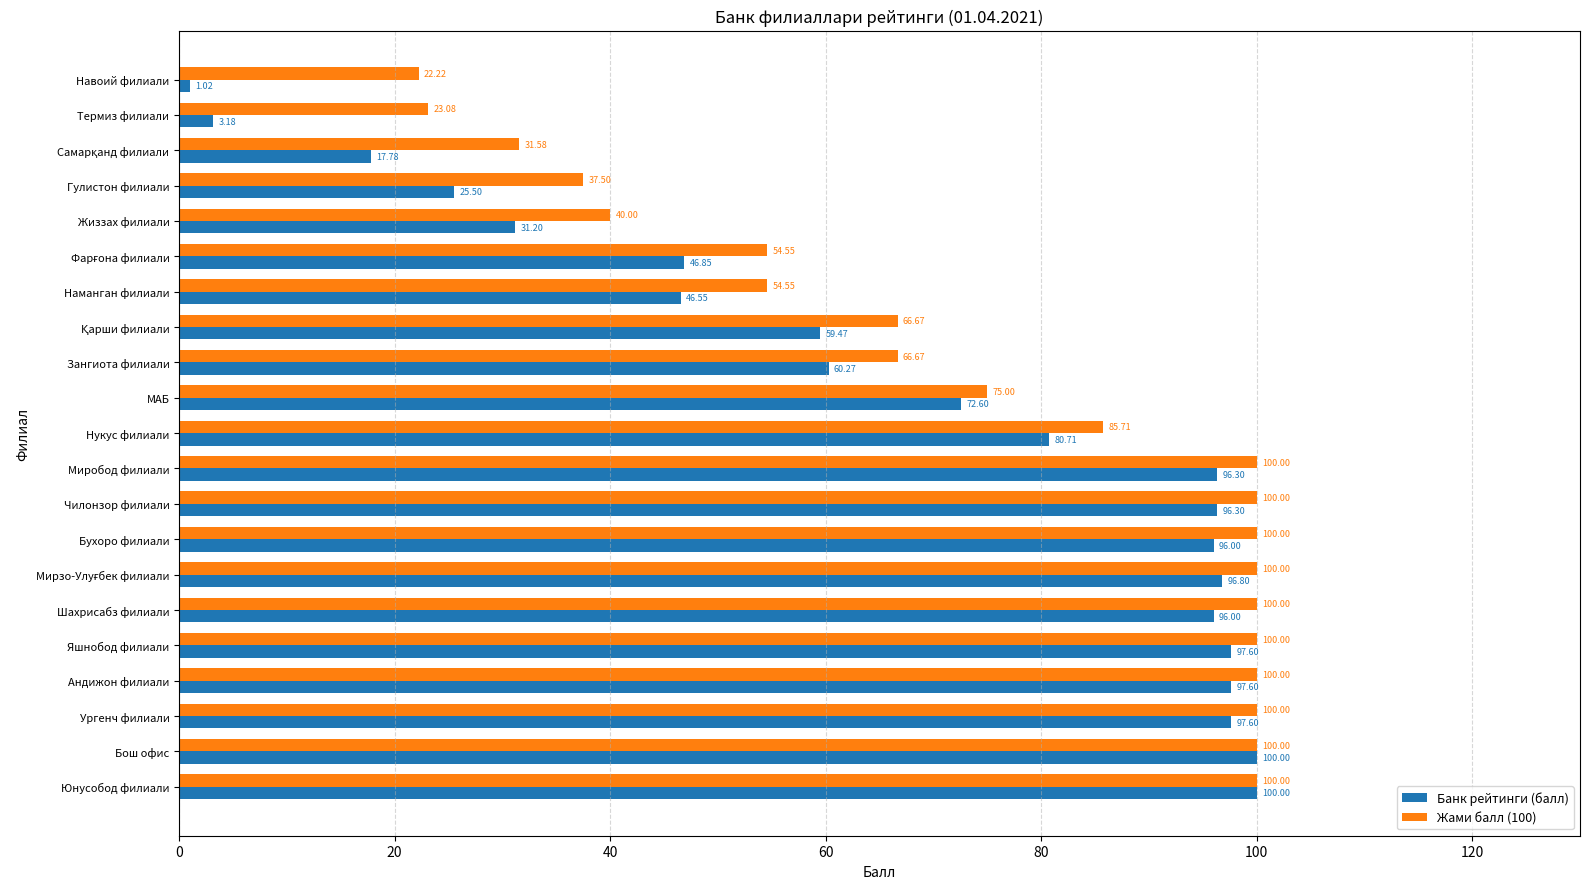

At which label does Жами балл (100) reach its minimum?

Навоий филиали